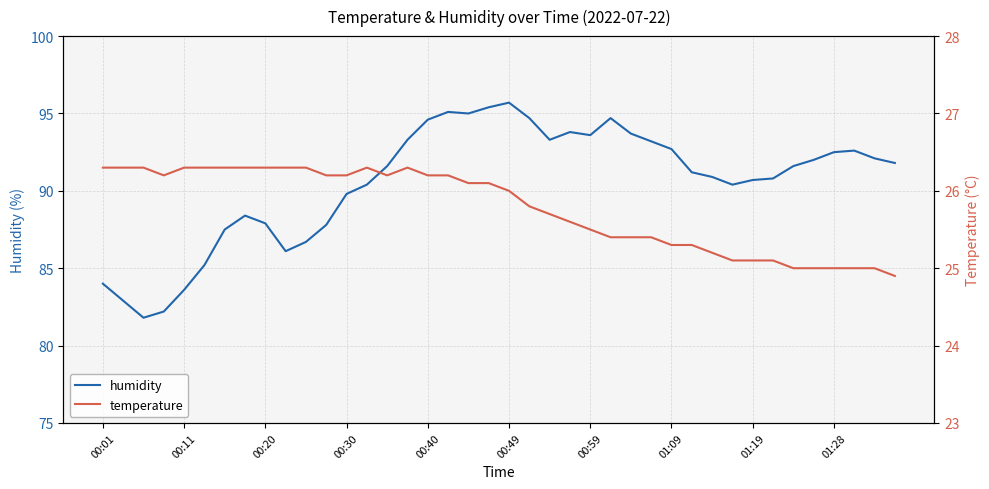

Is it true that humidity equals 118.7 at 01:19?

False